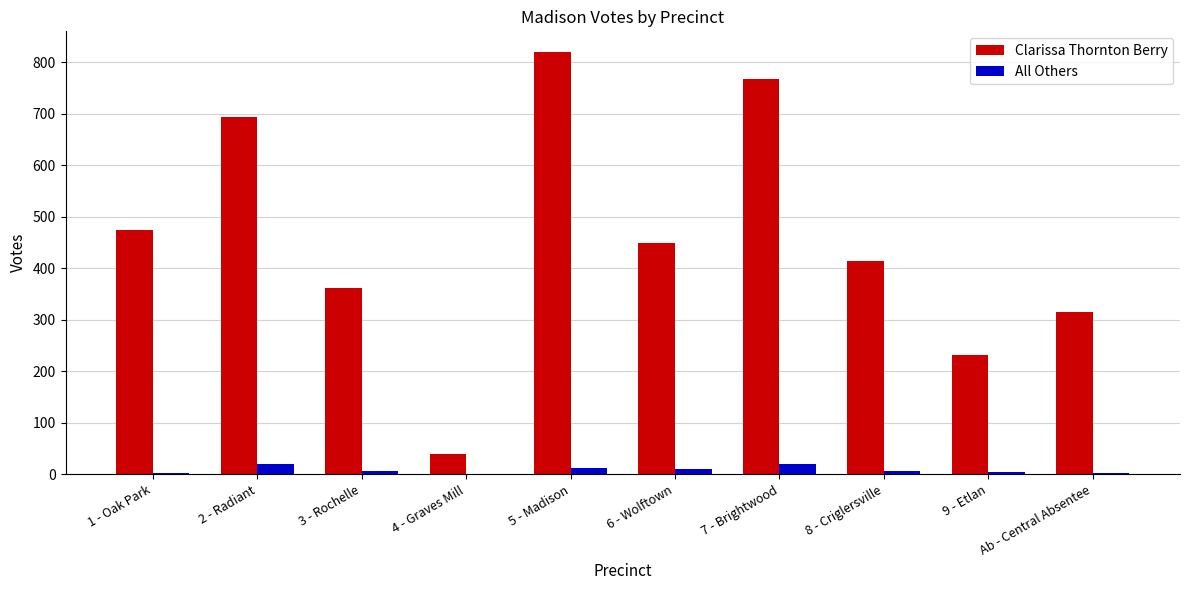

True or false: Clarissa Thornton Berry has a value of 819 at 5 - Madison.

True